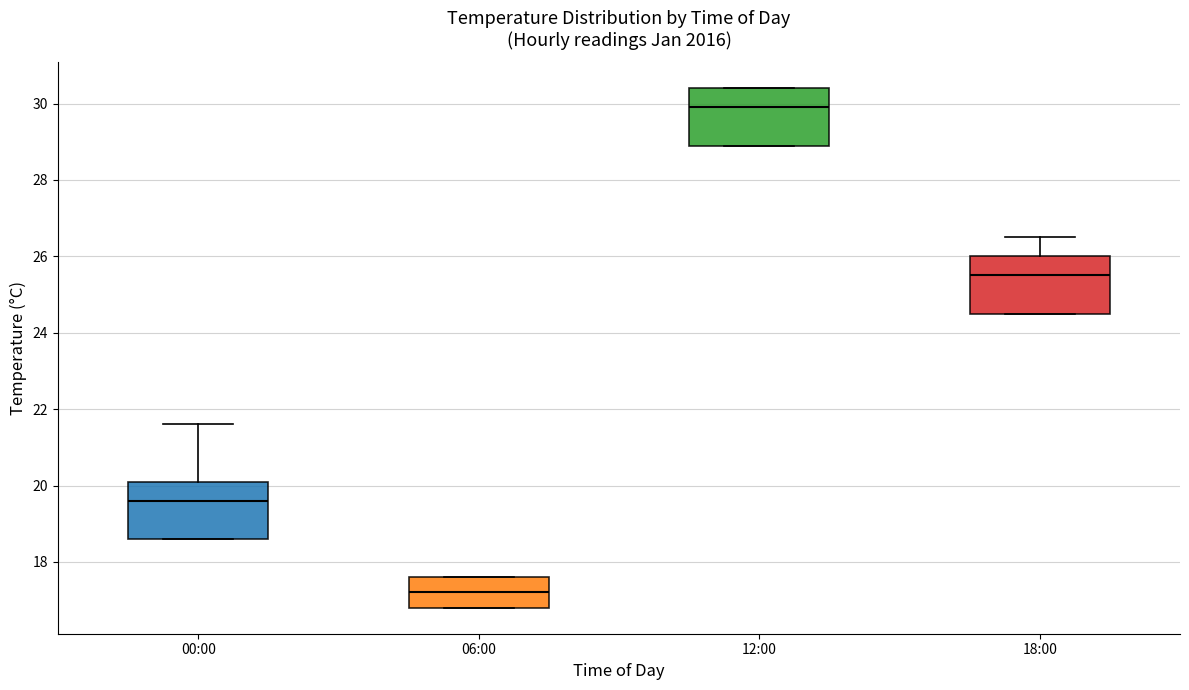

Which box's median line is the highest?

12:00